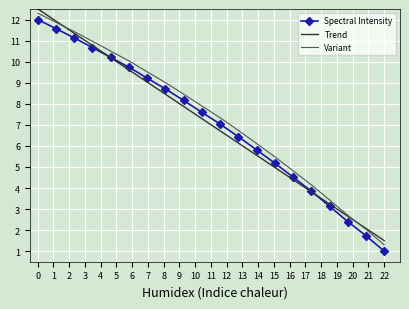

What is the lowest value of the Variant series?

1.3